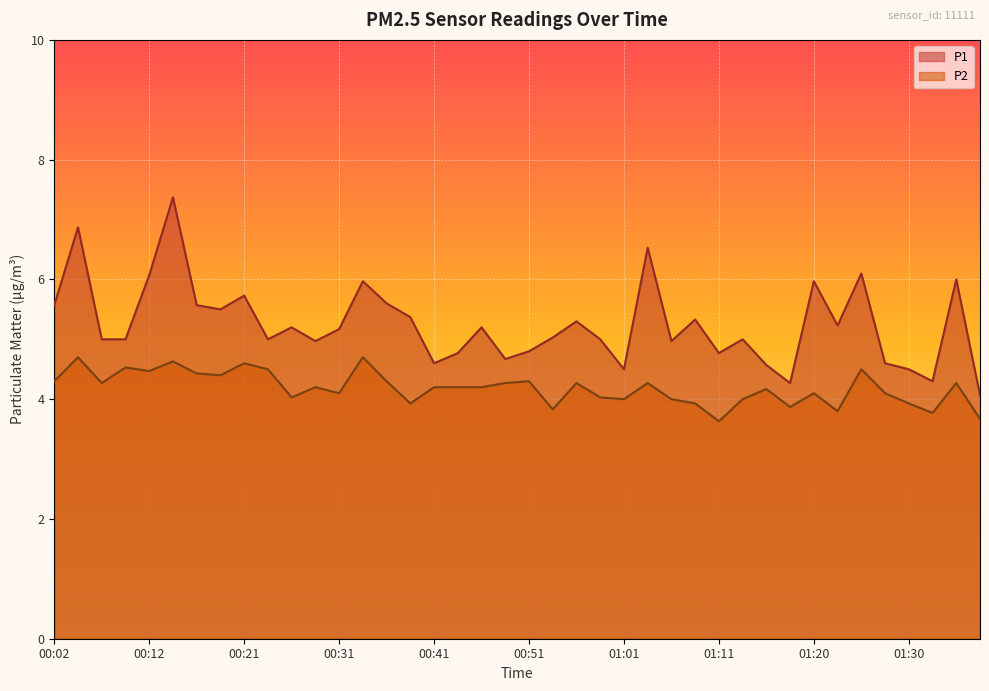

What is the total value across all series at 00:26?

9.2